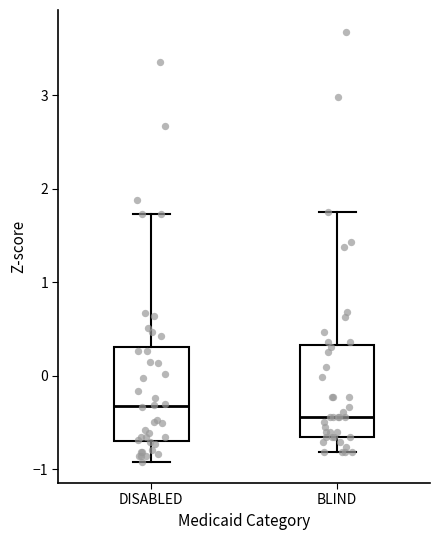

Where does the upper whisker of the box for BLIND end on the y-axis? The values are not printed on the chart, so give them approximately, as read against the axis.

1.8